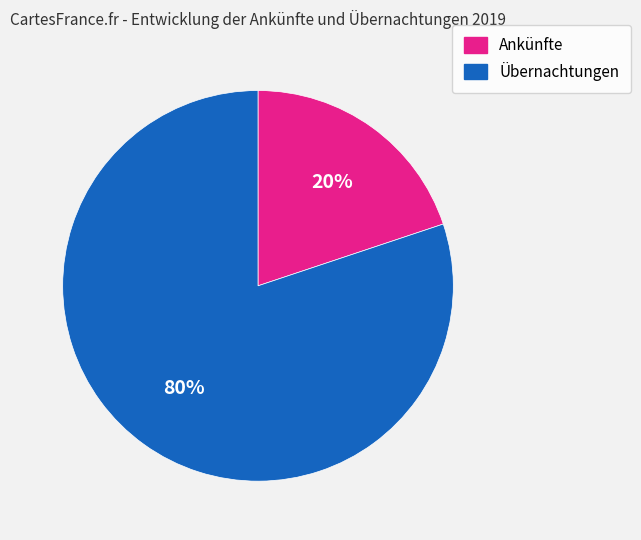

Which category has the smallest portion of the pie?

Ankünfte